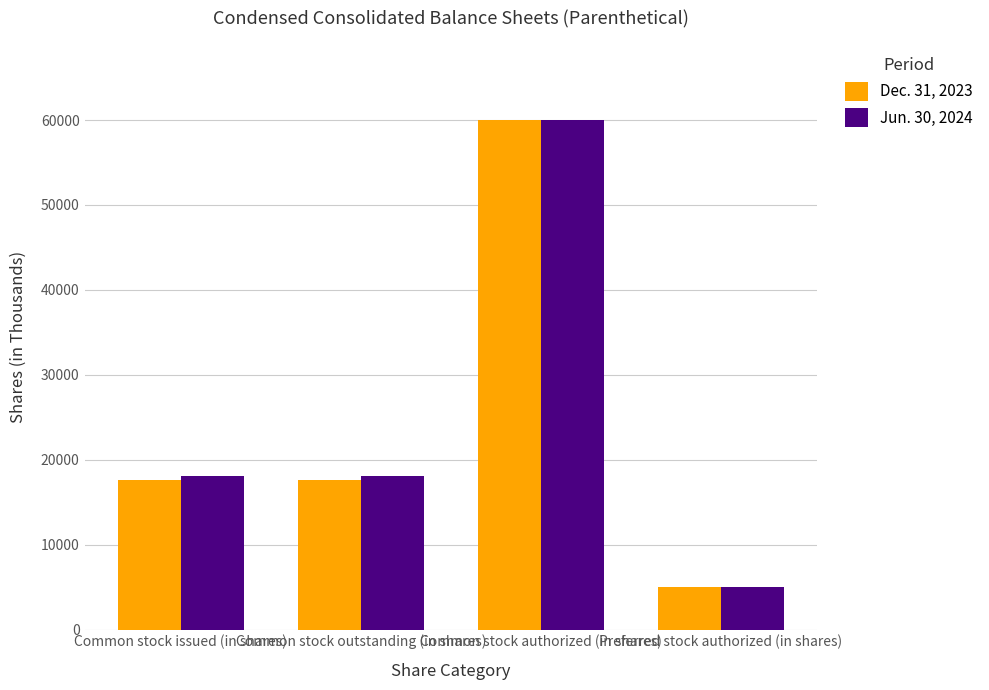

True or false: Dec. 31, 2023 has a value of 60000 at Common stock authorized (in shares).

True